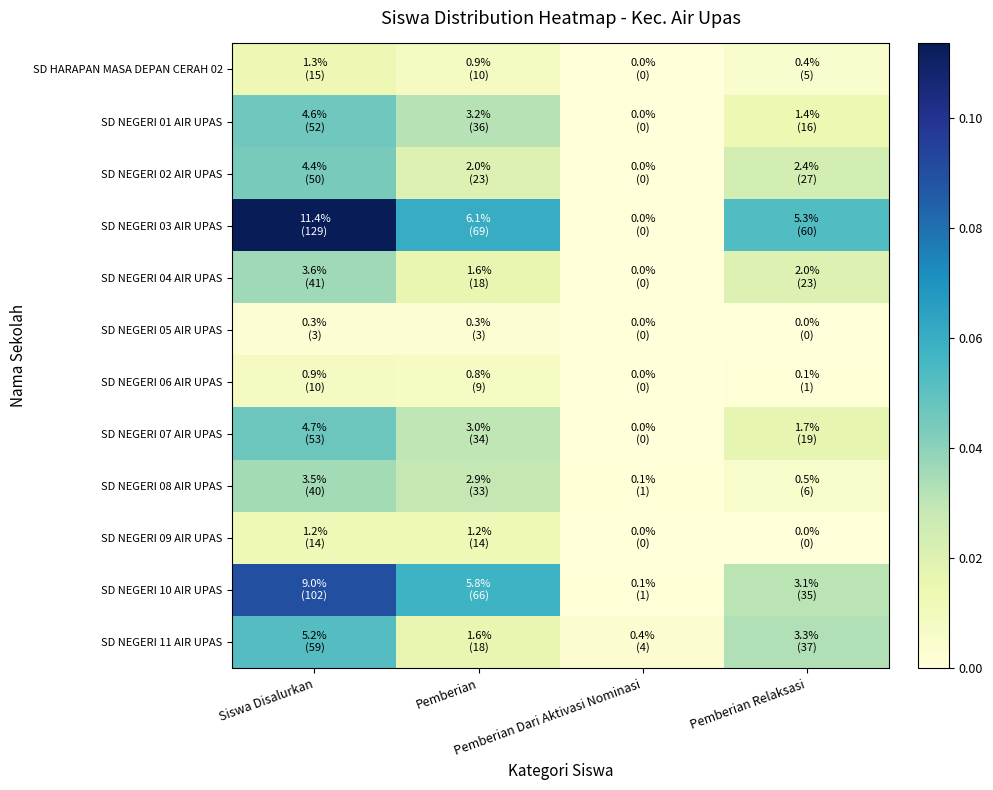

Reading left to right, extract all data points from this chart.

SD HARAPAN MASA DEPAN CERAH 02: Siswa Disalurkan=0.0	Pemberian=0.0	Pemberian Dari Aktivasi Nominasi=0.0	Pemberian Relaksasi=0.0
SD NEGERI 01 AIR UPAS: Siswa Disalurkan=0.0	Pemberian=0.0	Pemberian Dari Aktivasi Nominasi=0.0	Pemberian Relaksasi=0.0
SD NEGERI 02 AIR UPAS: Siswa Disalurkan=0.0	Pemberian=0.0	Pemberian Dari Aktivasi Nominasi=0.0	Pemberian Relaksasi=0.0
SD NEGERI 03 AIR UPAS: Siswa Disalurkan=0.1	Pemberian=0.1	Pemberian Dari Aktivasi Nominasi=0.0	Pemberian Relaksasi=0.1
SD NEGERI 04 AIR UPAS: Siswa Disalurkan=0.0	Pemberian=0.0	Pemberian Dari Aktivasi Nominasi=0.0	Pemberian Relaksasi=0.0
SD NEGERI 05 AIR UPAS: Siswa Disalurkan=0.0	Pemberian=0.0	Pemberian Dari Aktivasi Nominasi=0.0	Pemberian Relaksasi=0.0
SD NEGERI 06 AIR UPAS: Siswa Disalurkan=0.0	Pemberian=0.0	Pemberian Dari Aktivasi Nominasi=0.0	Pemberian Relaksasi=0.0
SD NEGERI 07 AIR UPAS: Siswa Disalurkan=0.0	Pemberian=0.0	Pemberian Dari Aktivasi Nominasi=0.0	Pemberian Relaksasi=0.0
SD NEGERI 08 AIR UPAS: Siswa Disalurkan=0.0	Pemberian=0.0	Pemberian Dari Aktivasi Nominasi=0.0	Pemberian Relaksasi=0.0
SD NEGERI 09 AIR UPAS: Siswa Disalurkan=0.0	Pemberian=0.0	Pemberian Dari Aktivasi Nominasi=0.0	Pemberian Relaksasi=0.0
SD NEGERI 10 AIR UPAS: Siswa Disalurkan=0.1	Pemberian=0.1	Pemberian Dari Aktivasi Nominasi=0.0	Pemberian Relaksasi=0.0
SD NEGERI 11 AIR UPAS: Siswa Disalurkan=0.1	Pemberian=0.0	Pemberian Dari Aktivasi Nominasi=0.0	Pemberian Relaksasi=0.0